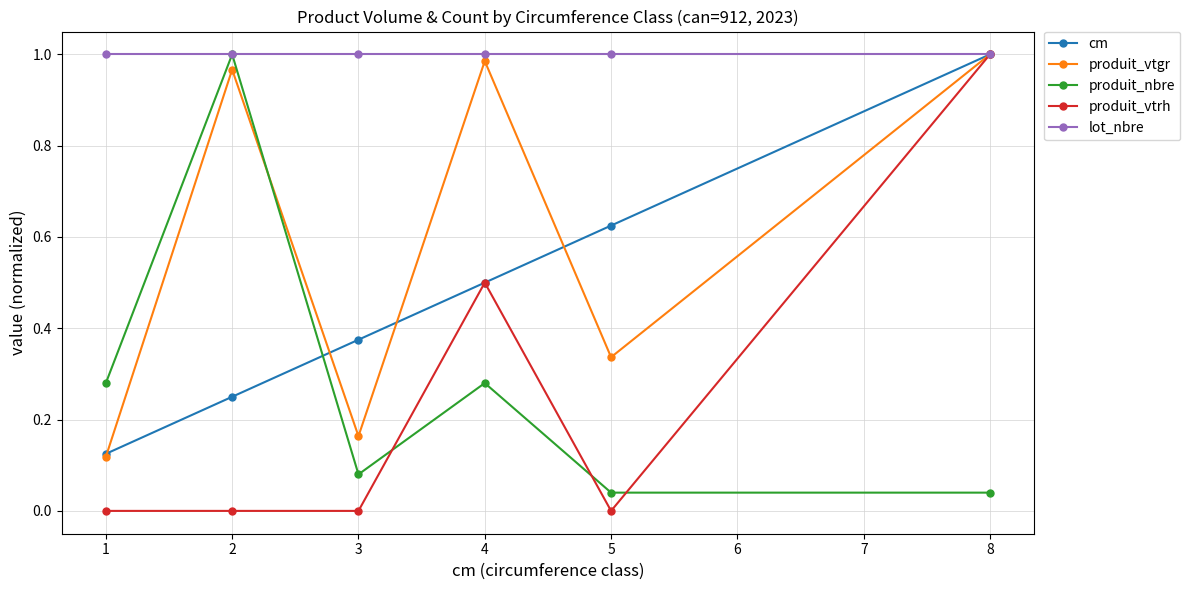

True or false: lot_nbre has a value of 1.0 at 1.

True